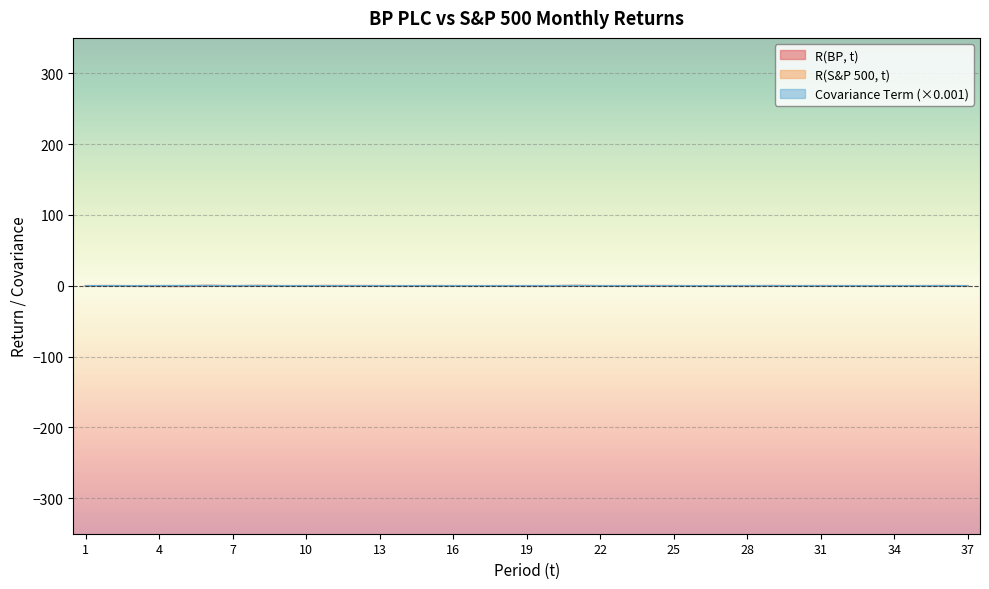

What is the difference between the maximum and second lowest values in the Covariance Term series?

0.2